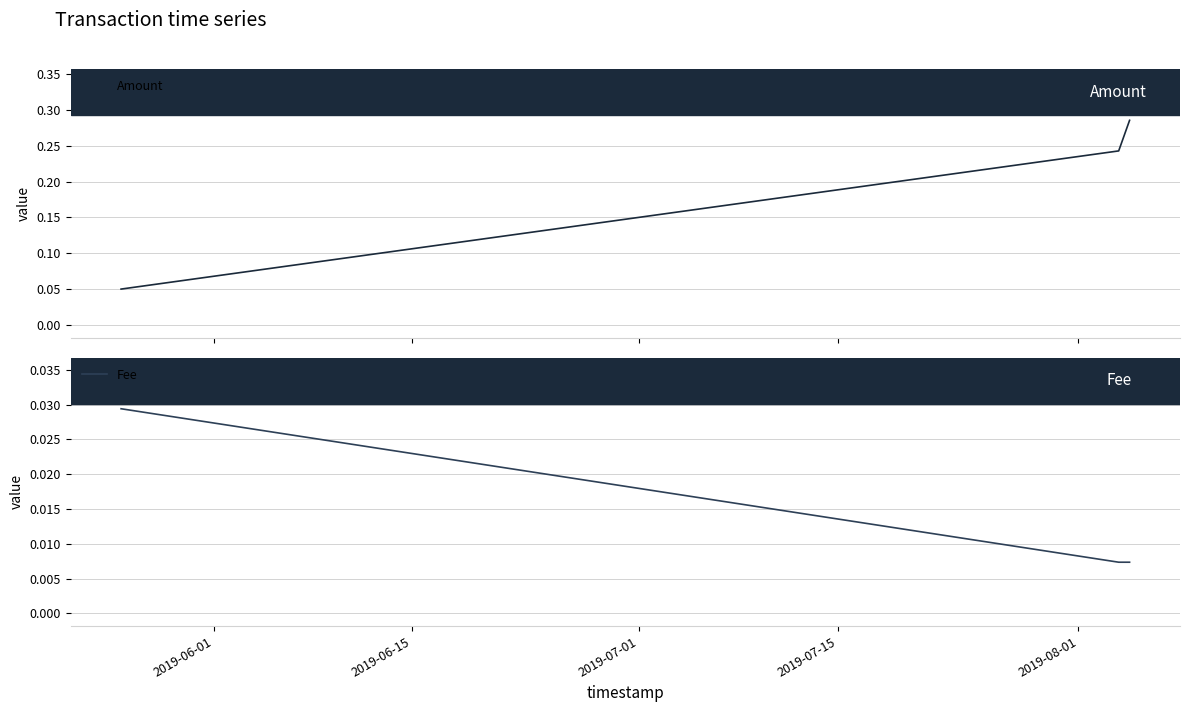

Between 2019-06-15 and 2019-06-01, which is larger?

2019-06-15